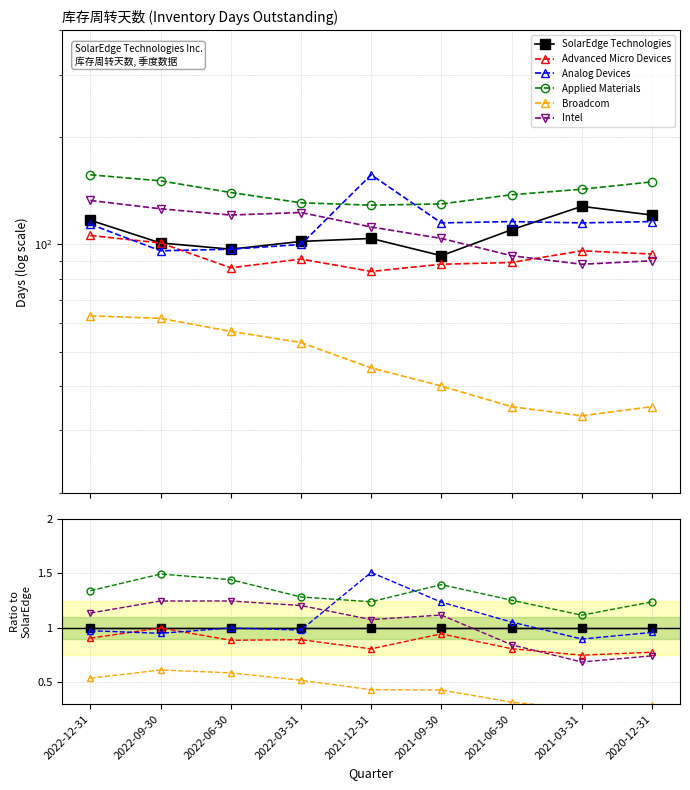

What is the value of the Analog Devices point at the 8th from the left?

0.9